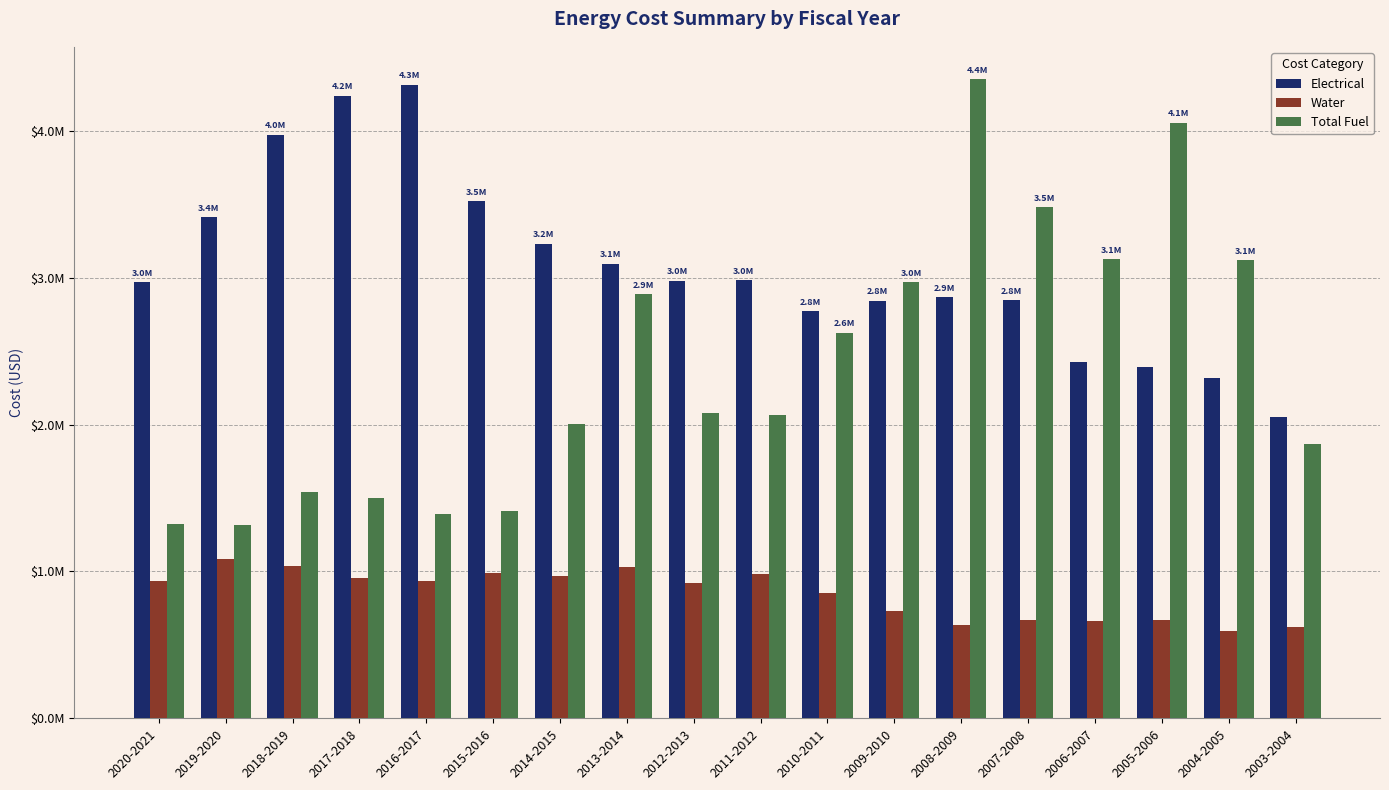

The Water series shows 851383.0 at 2010-2011. True or false?

True